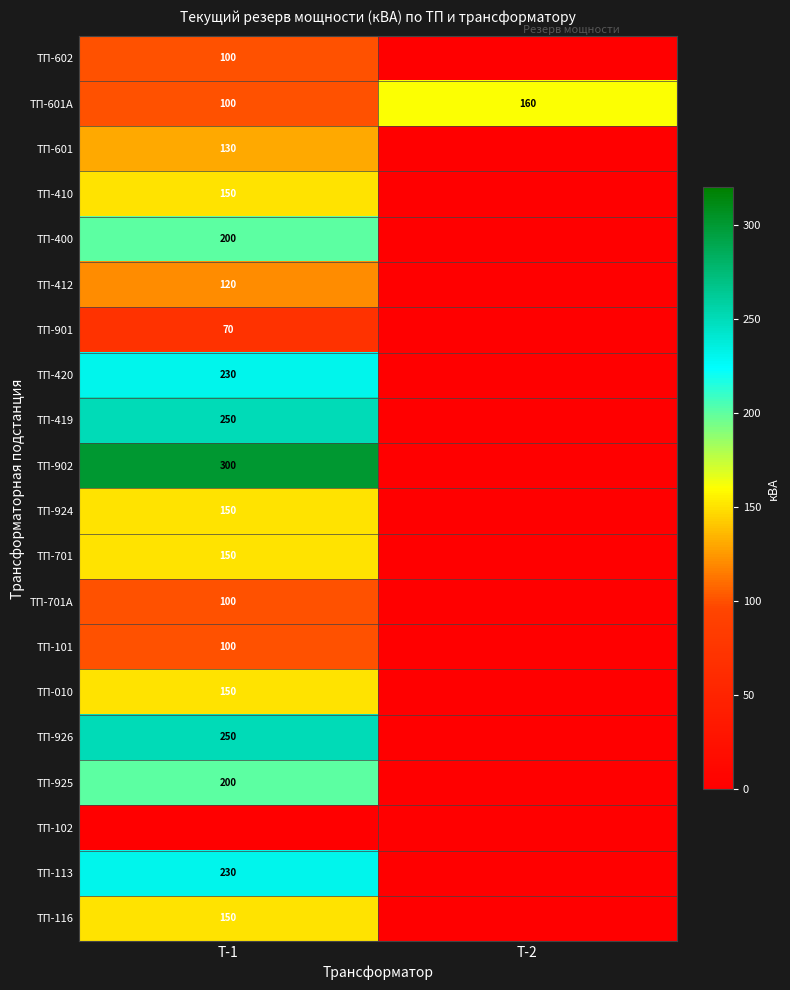

True or false: ТП-410 has a value of 236 at Т-1.

False